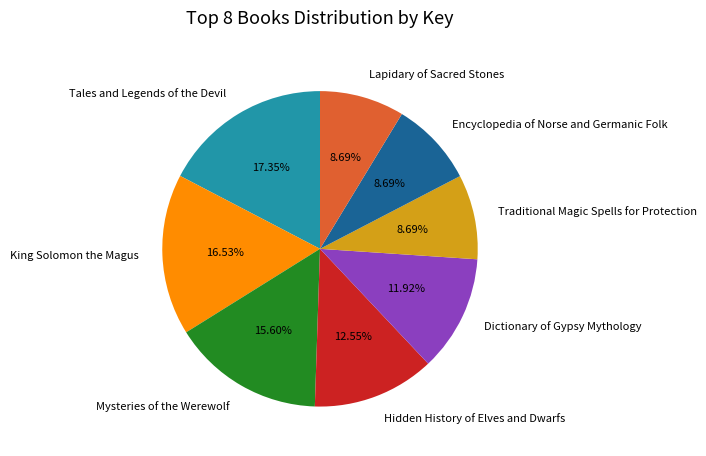

To the nearest percent, what is the combined percentage of Mysteries of the Werewolf and Lapidary of Sacred Stones?

24%